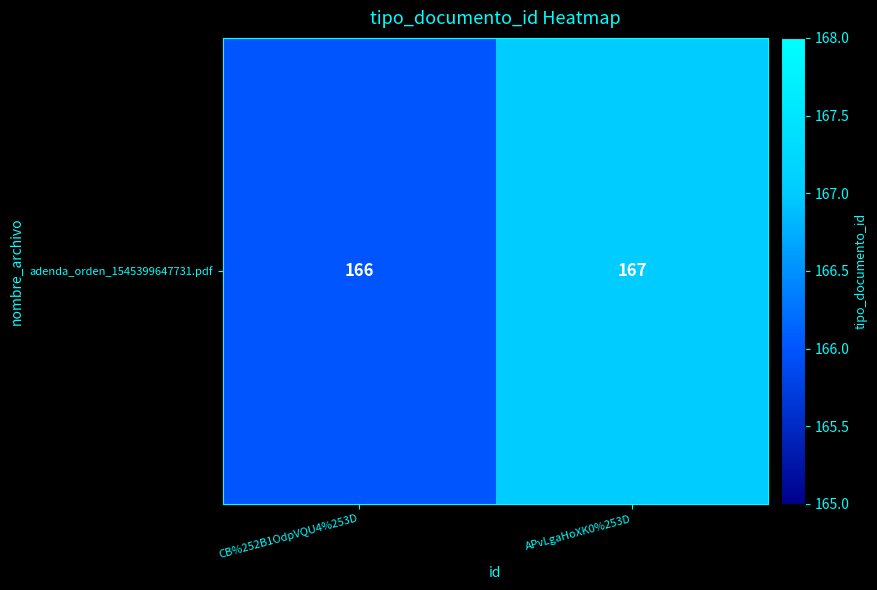

What is the smallest value displayed?

166